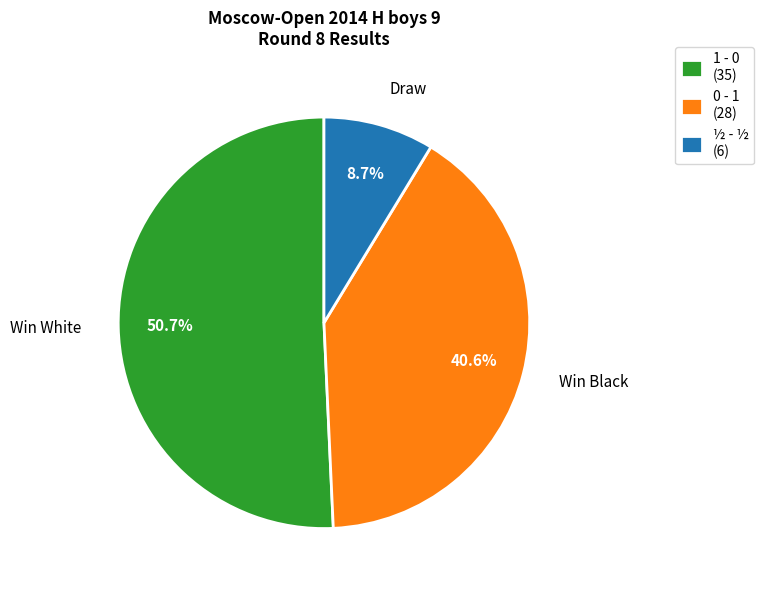

What is the majority slice?

1 - 0